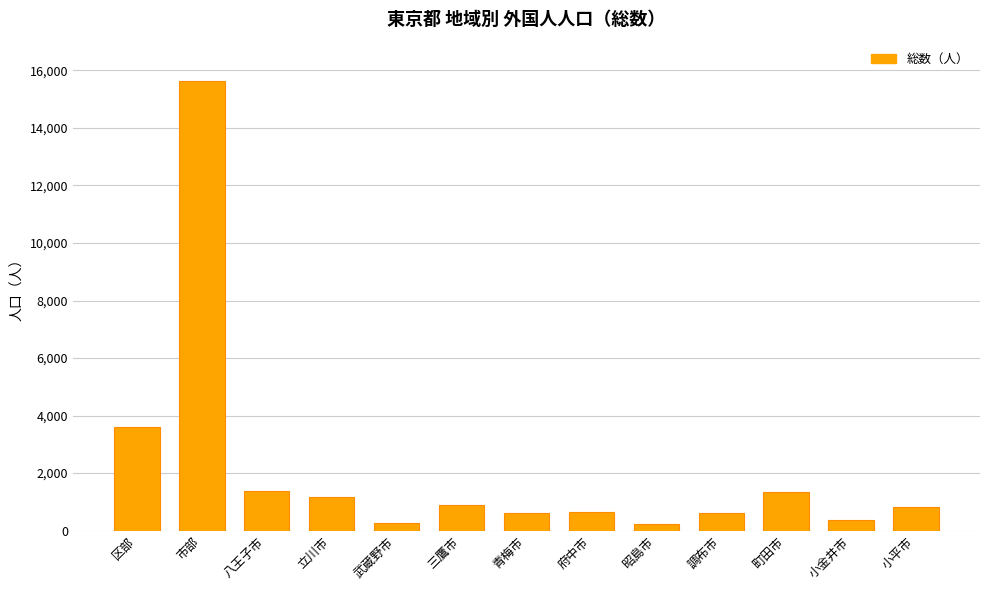

Is it true that the value at 立川市 is 2051?

False